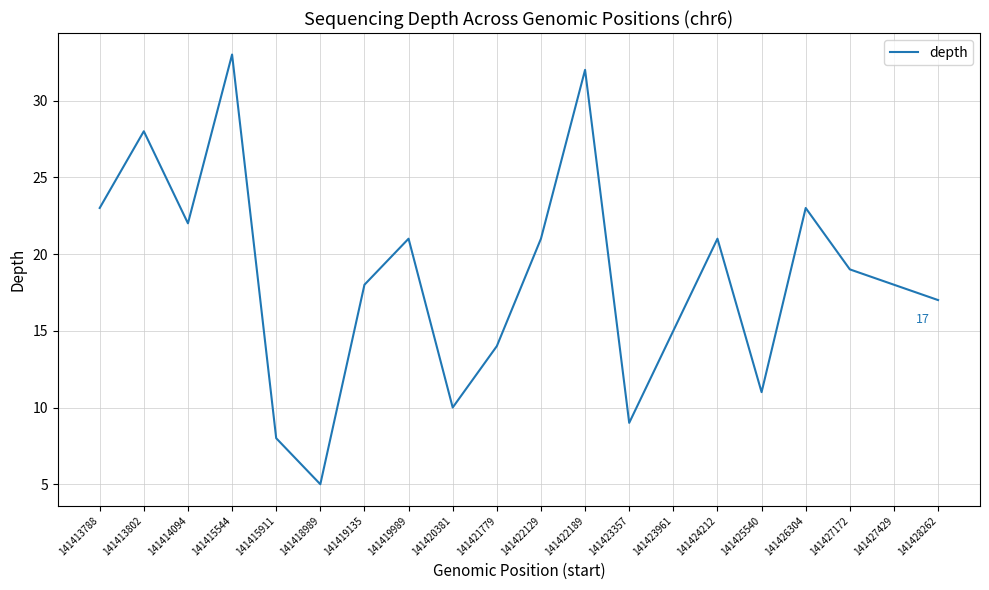

Between 141422129 and 141421779, which is larger?

141422129